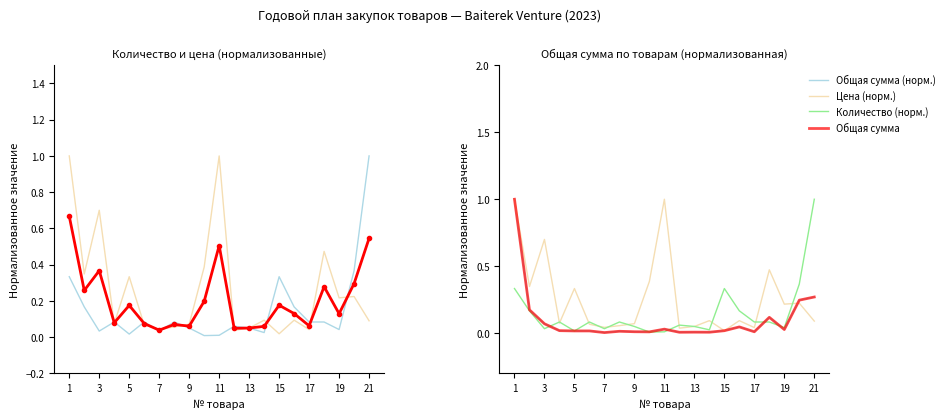

Does the chart display data point markers on the line(s)?

No